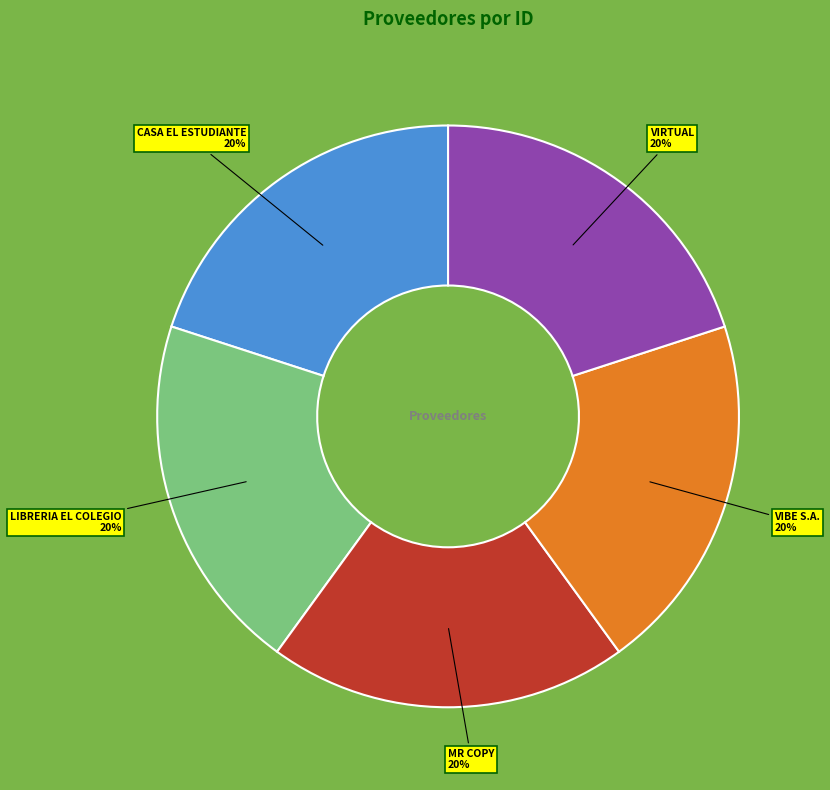

To the nearest percent, what is the average slice percentage?

20%